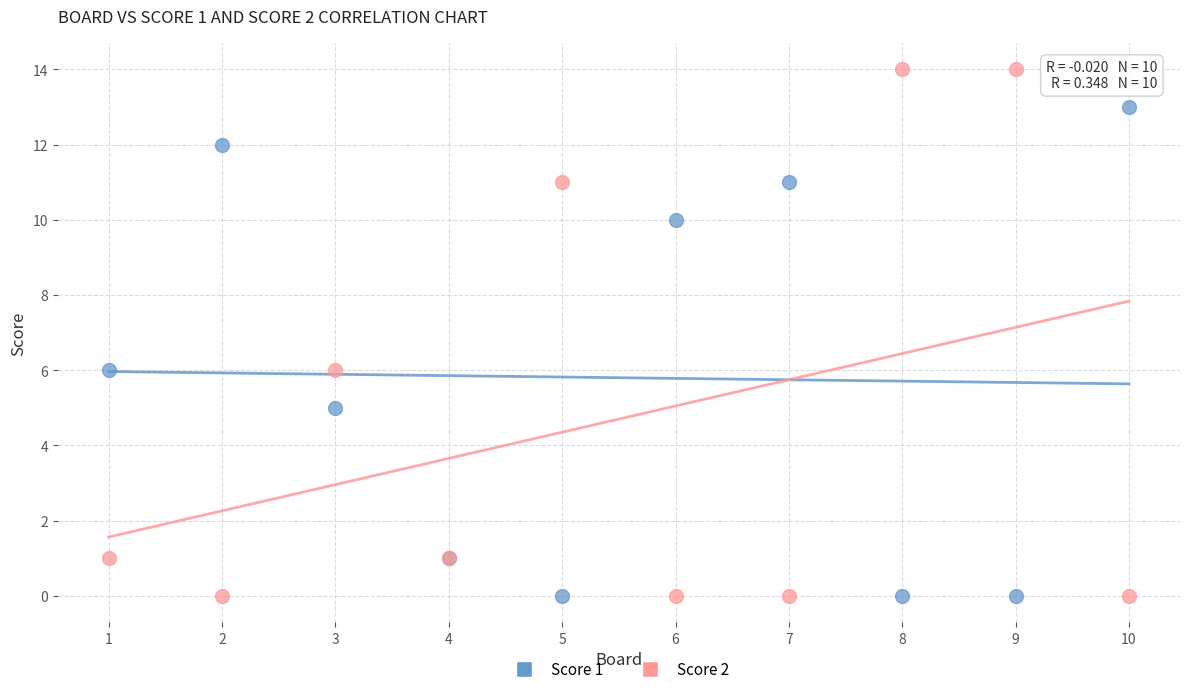

What are all the series names shown in the legend?

Score 1, Score 2